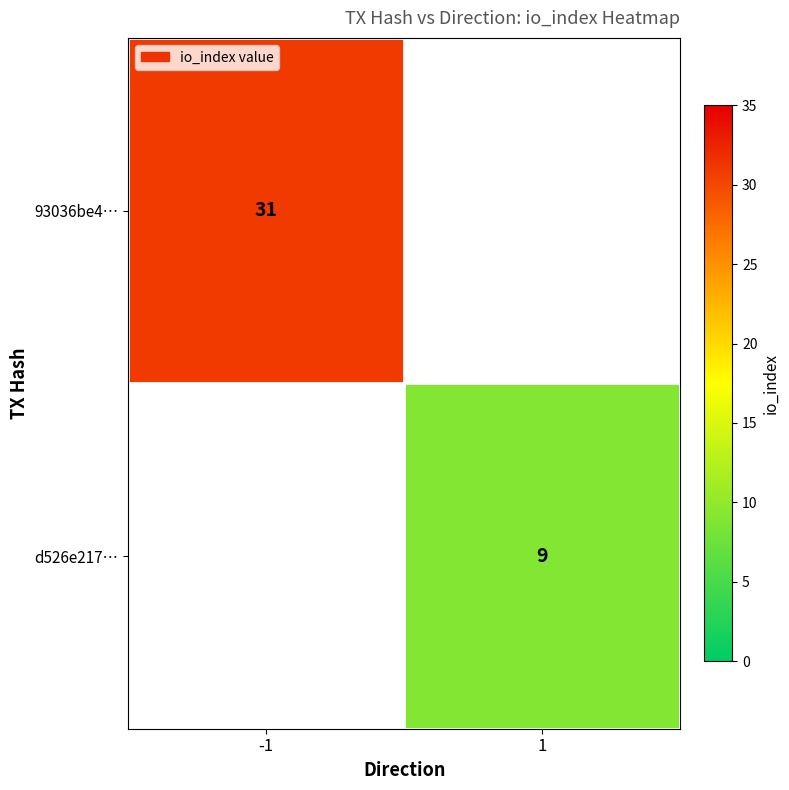

The d526e217… series shows 9 at 1. True or false?

True